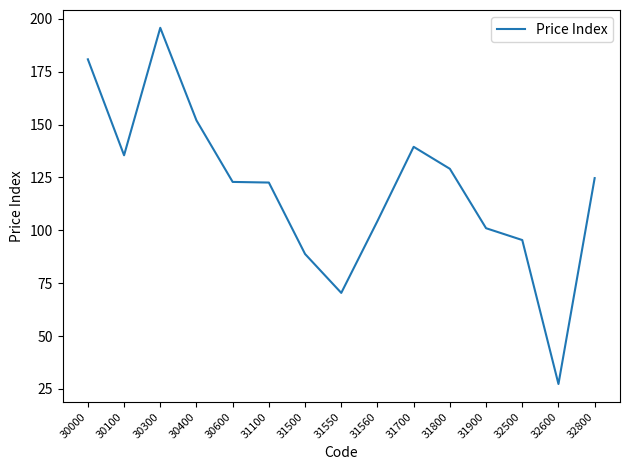

Does the chart display data point markers on the line(s)?

No